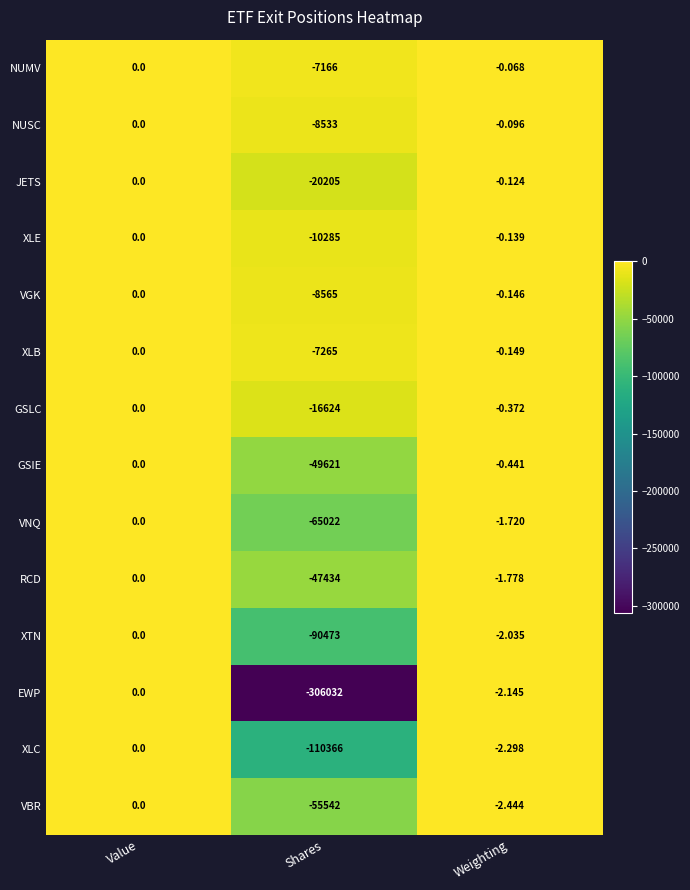

Is the value of RCD at Weighting greater than the value of VNQ at Weighting?

No